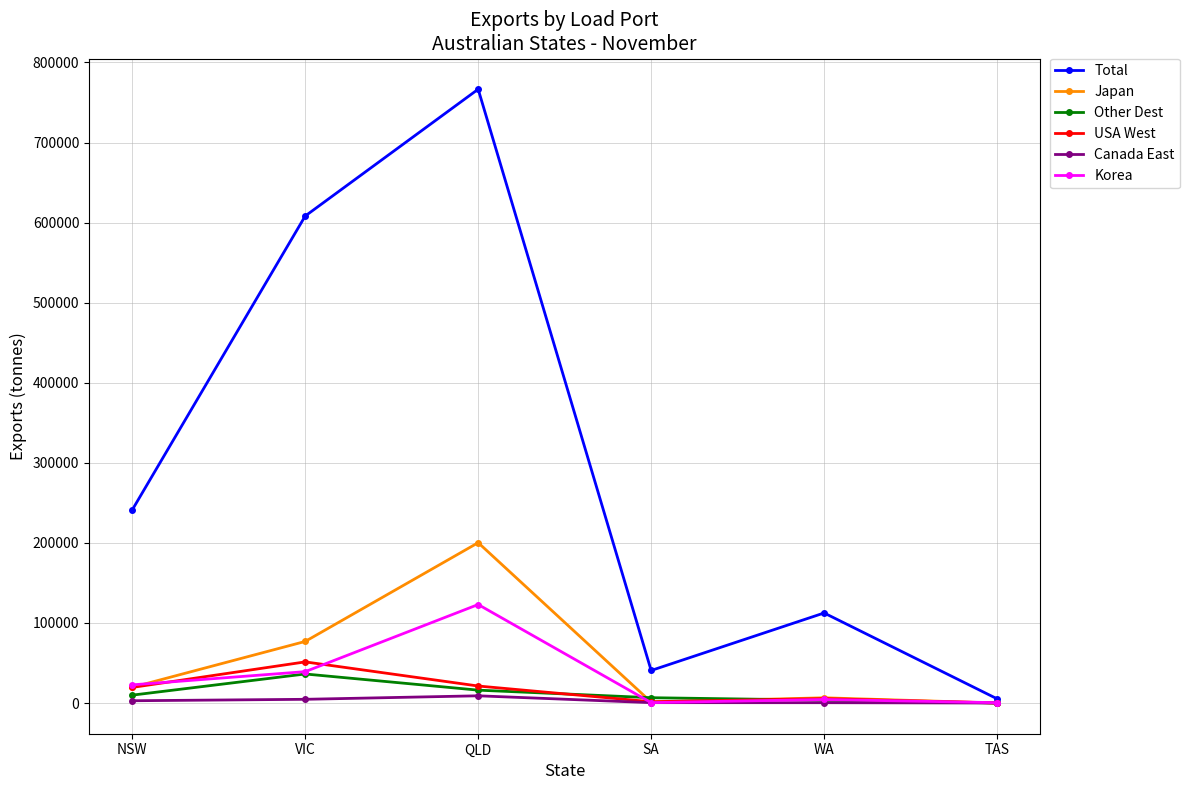

True or false: Canada East has a value of 406 at WA.

True